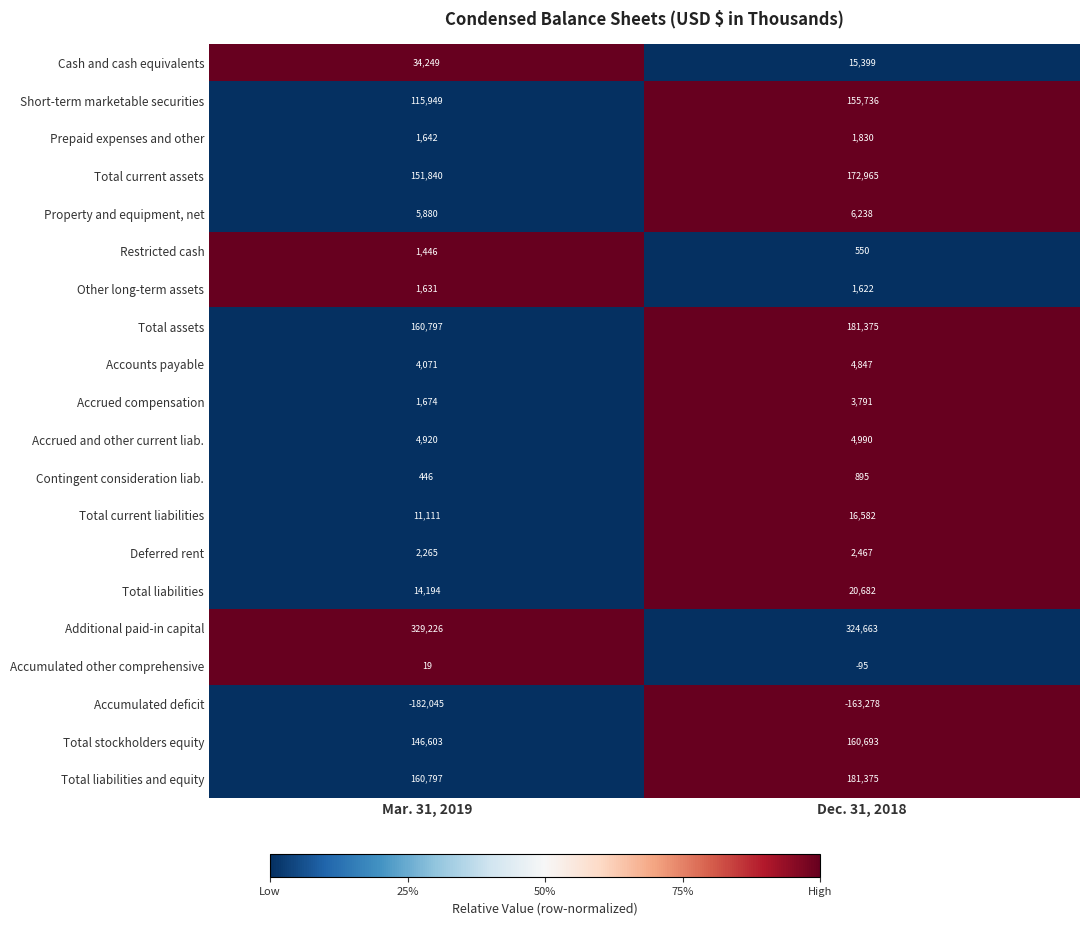

List the labels in order of Total liabilities value, smallest first.

Mar. 31, 2019, Dec. 31, 2018